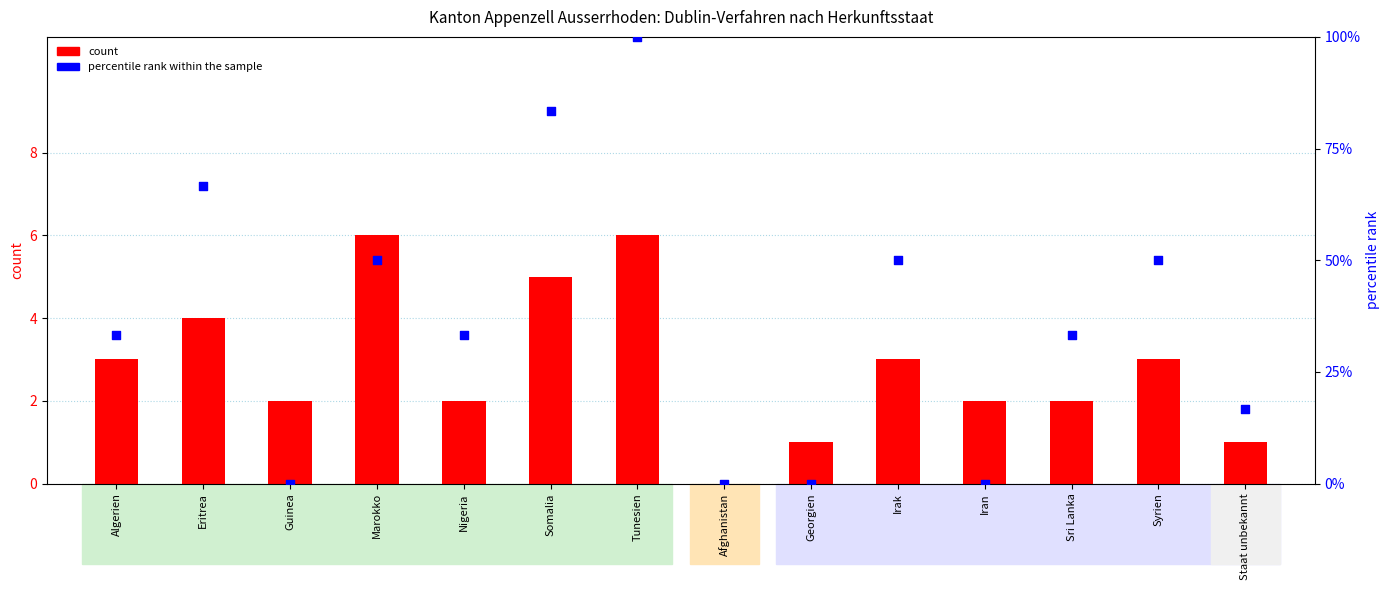

What are all the series names shown in the legend?

count, percentile rank within the sample